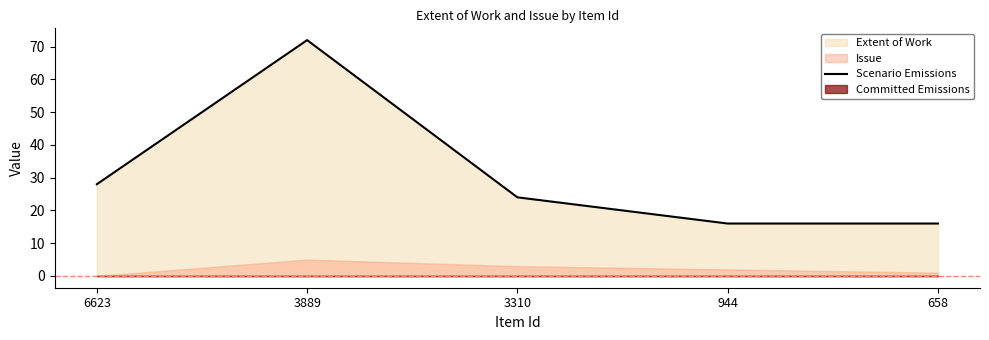

What is the sum of all values?

156